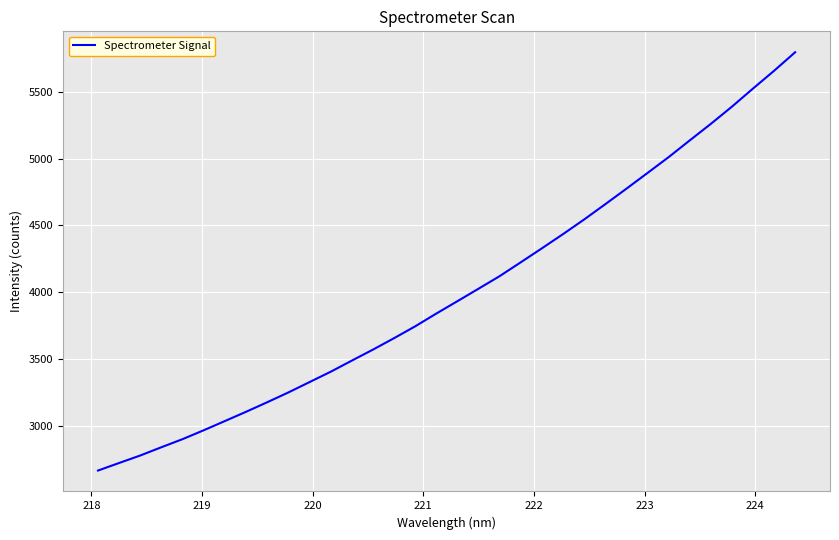

True or false: the data has more than 1 interior local peaks.

False